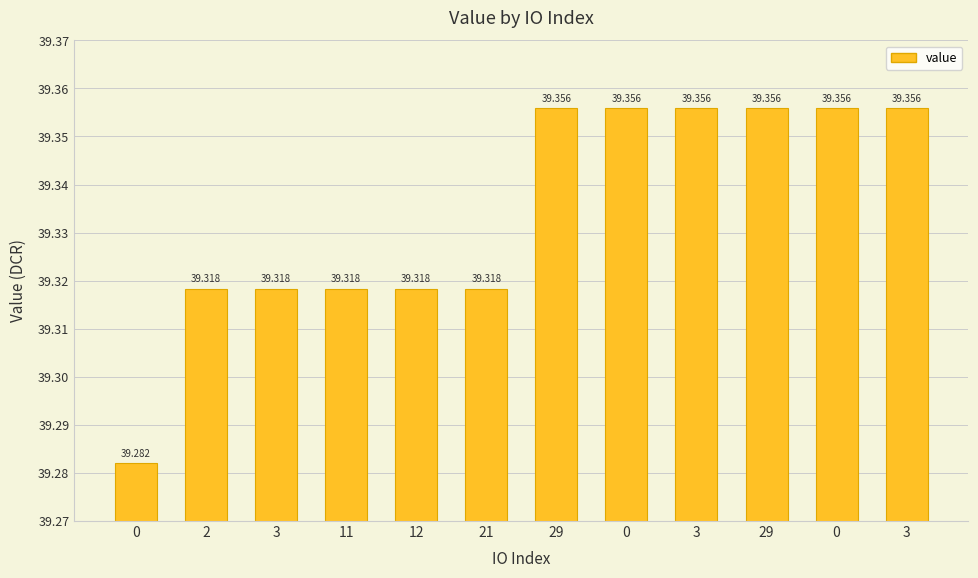

What is the smallest value displayed?

39.3